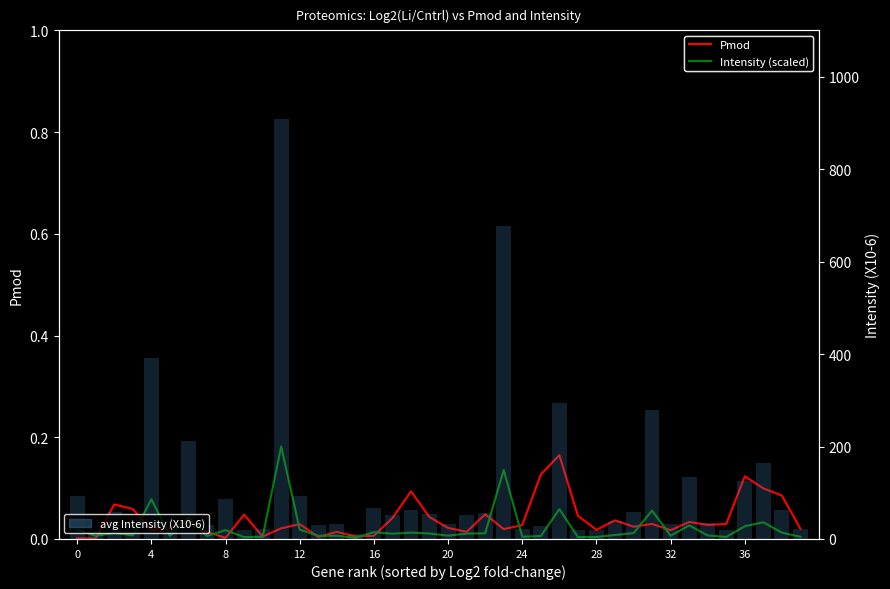

The value of Intensity (scaled) at 30 is 0.0. True or false?

False